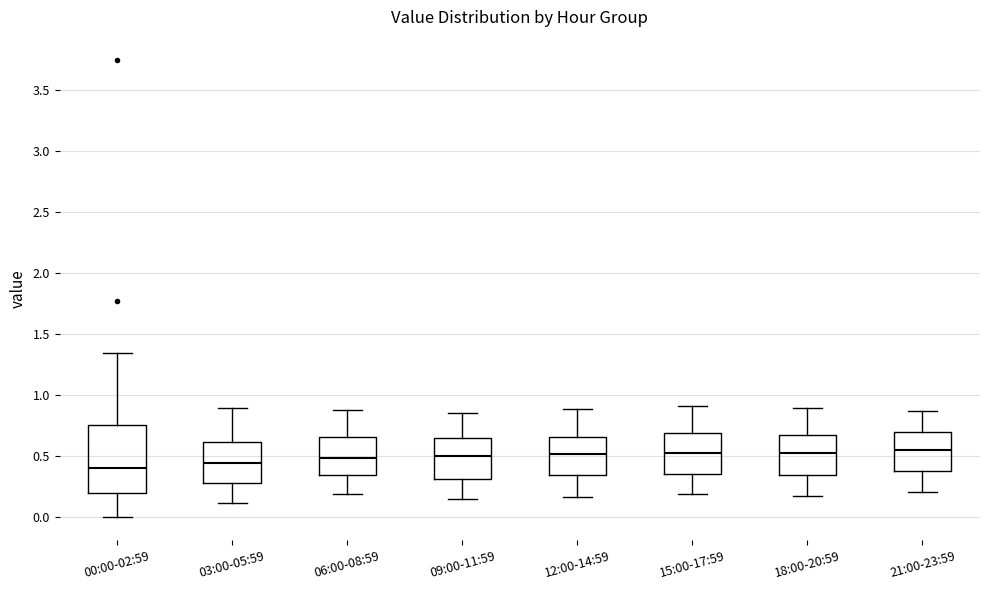

Reading left to right, read every box against the y-axis: the position of its median line, the range the box covers, and the ends of its whiskers. The values are not printed on the chart, so give them approximately, as read against the axis.

00:00-02:59: median 0.40, box 0.20 to 0.75, whiskers 0.00 to 1.35
03:00-05:59: median 0.45, box 0.30 to 0.60, whiskers 0.10 to 0.90
06:00-08:59: median 0.50, box 0.35 to 0.65, whiskers 0.20 to 0.90
09:00-11:59: median 0.50, box 0.30 to 0.65, whiskers 0.15 to 0.85
12:00-14:59: median 0.50, box 0.35 to 0.65, whiskers 0.15 to 0.90
15:00-17:59: median 0.55, box 0.35 to 0.70, whiskers 0.20 to 0.90
18:00-20:59: median 0.55, box 0.35 to 0.70, whiskers 0.20 to 0.90
21:00-23:59: median 0.55, box 0.40 to 0.70, whiskers 0.20 to 0.85